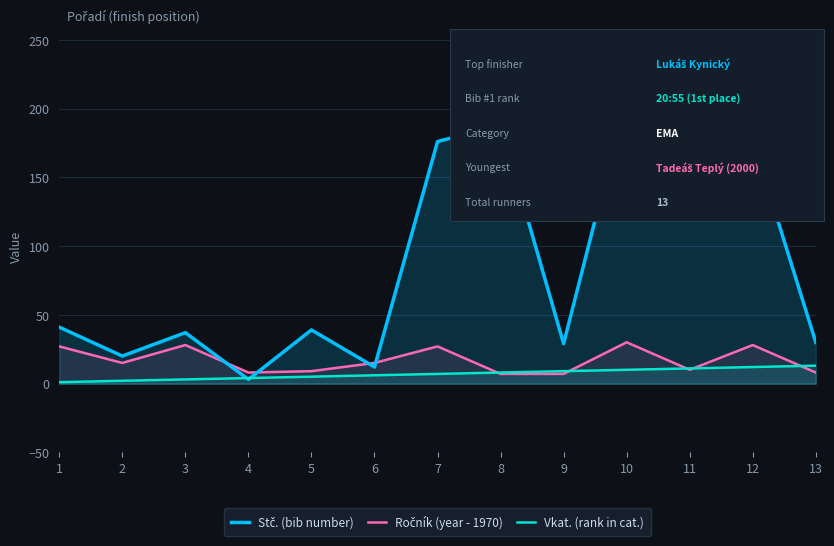

What is the total value across all series at 13?

51